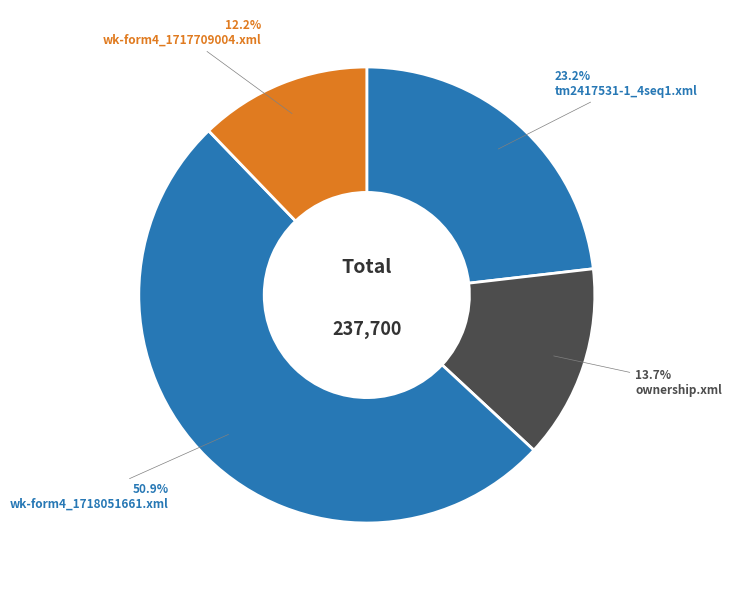

How many segments does this pie chart have?

4